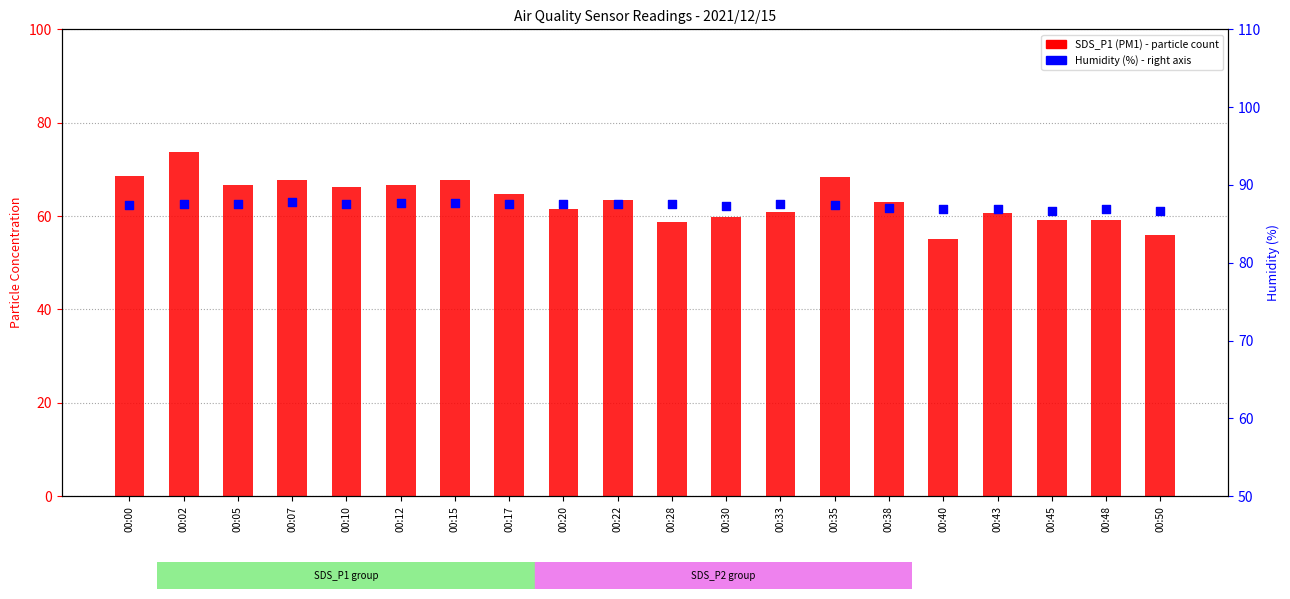

What are all the series names shown in the legend?

SDS_P1 (PM1), Humidity (%)